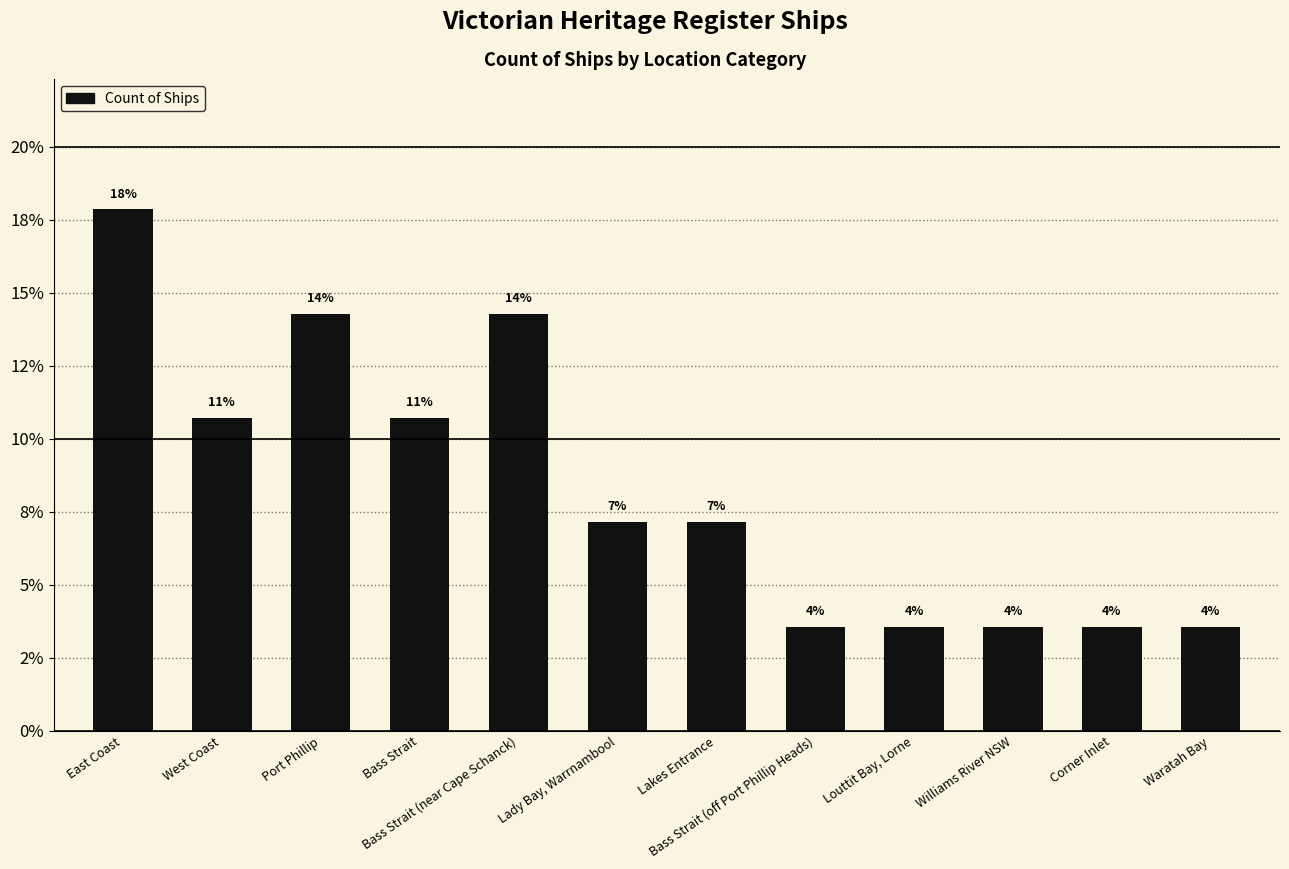

What is the difference between the maximum and minimum values?

14.3